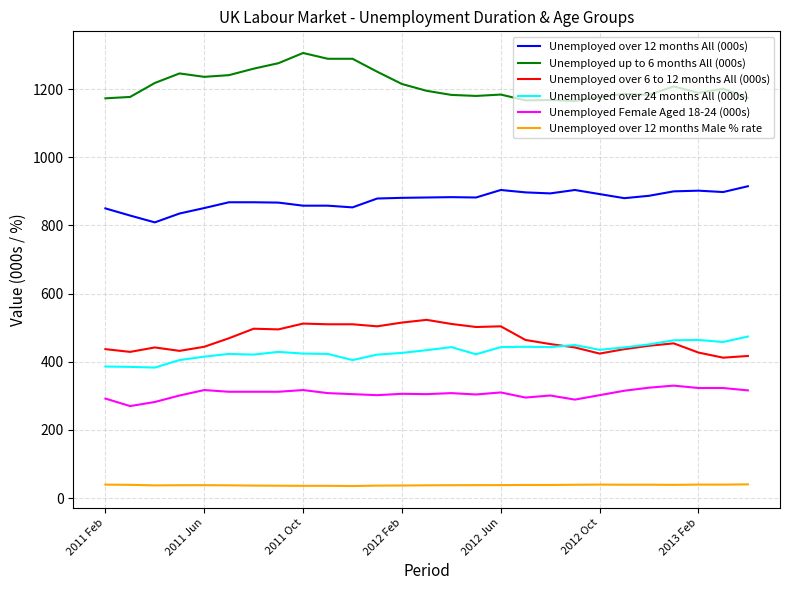

True or false: Unemployed over 24 months All (000s) and Unemployed over 12 months Male % rate cross at least once.

False